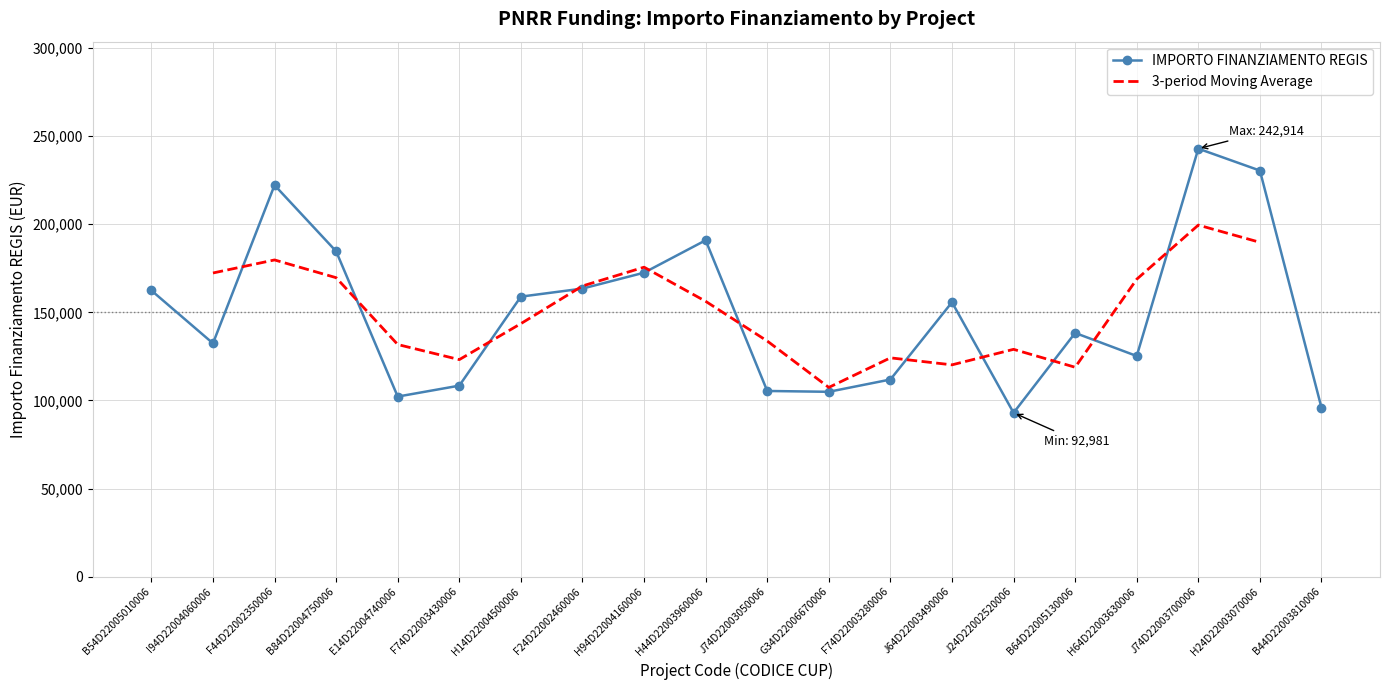

Which has a higher value, B84D22004750006 or F74D22003280006?

B84D22004750006